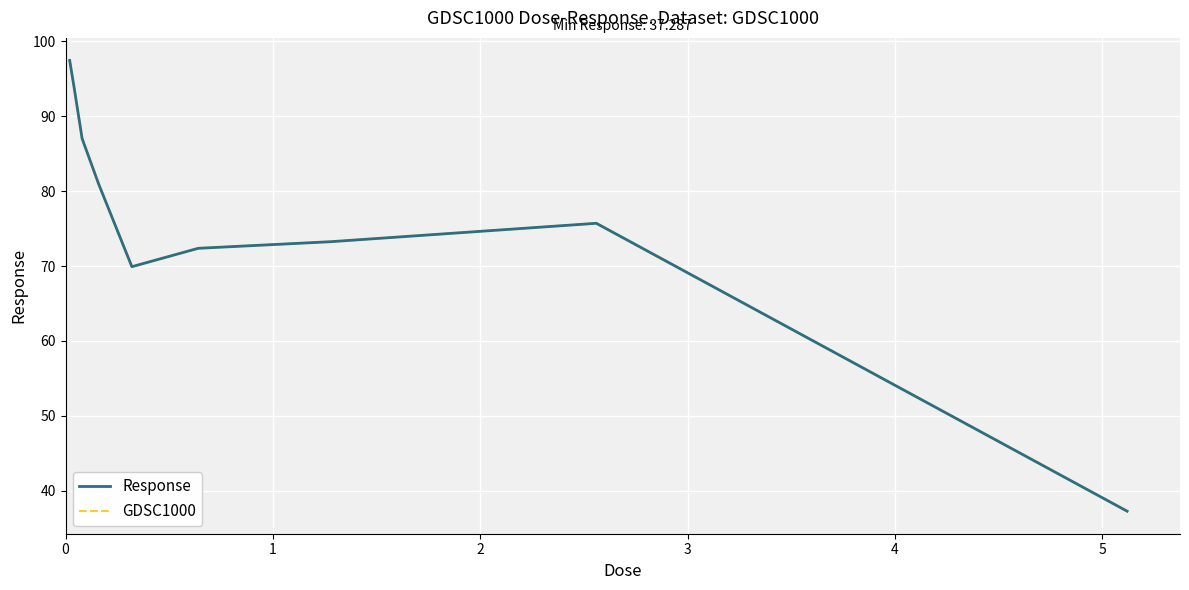

Does the chart display data point markers on the line(s)?

No